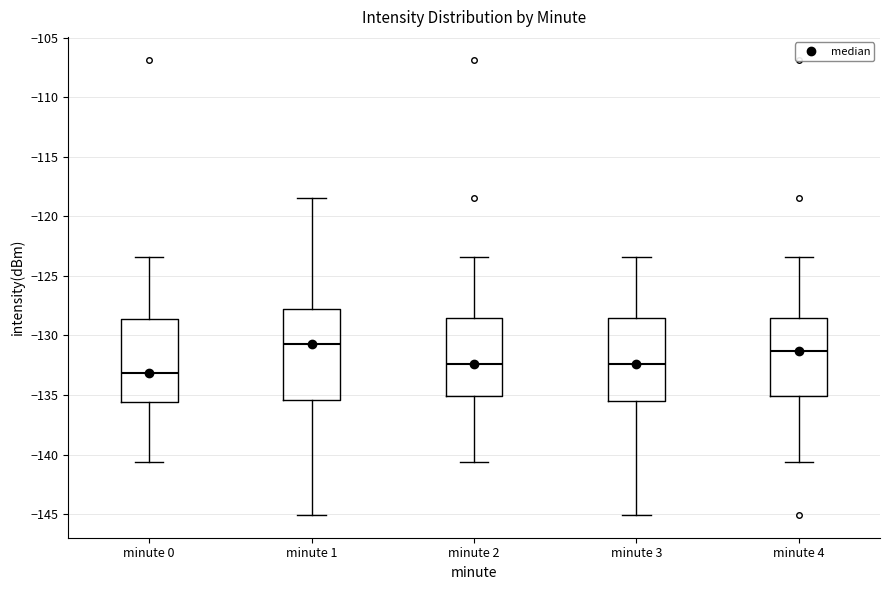

Reading left to right, read every box against the y-axis: the position of its median line, the range the box covers, and the ends of its whiskers. The values are not printed on the chart, so give them approximately, as read against the axis.

minute 0: median -133.0, box -135.5 to -128.5, whiskers -140.5 to -123.5
minute 1: median -130.5, box -135.5 to -128.0, whiskers -145.0 to -118.5
minute 2: median -132.5, box -135.0 to -128.5, whiskers -140.5 to -123.5
minute 3: median -132.5, box -135.5 to -128.5, whiskers -145.0 to -123.5
minute 4: median -131.5, box -135.0 to -128.5, whiskers -140.5 to -123.5